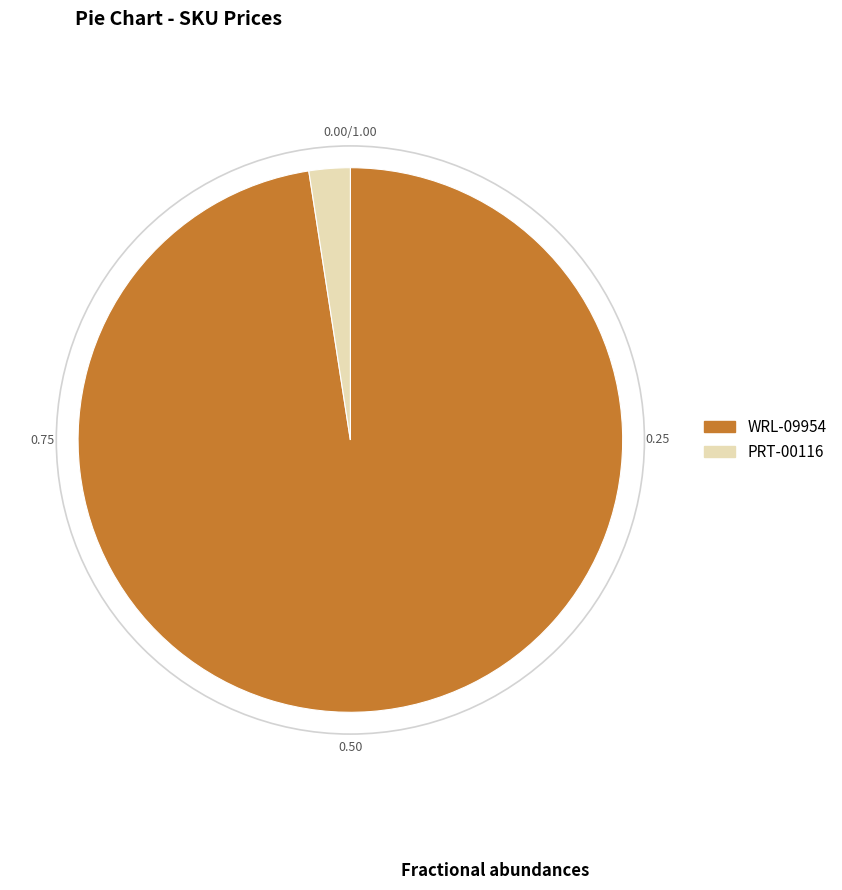

Rank the categories by value from lowest to highest.

PRT-00116, WRL-09954